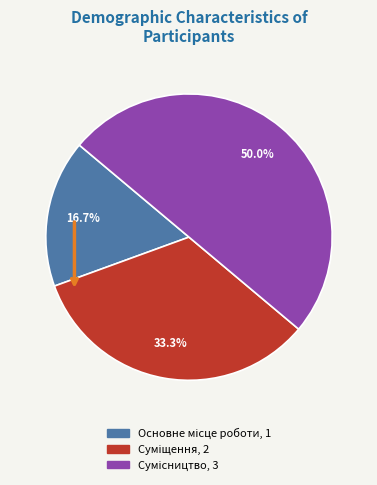

What is the change in value from Основне місце роботи to Сумісництво?

+2